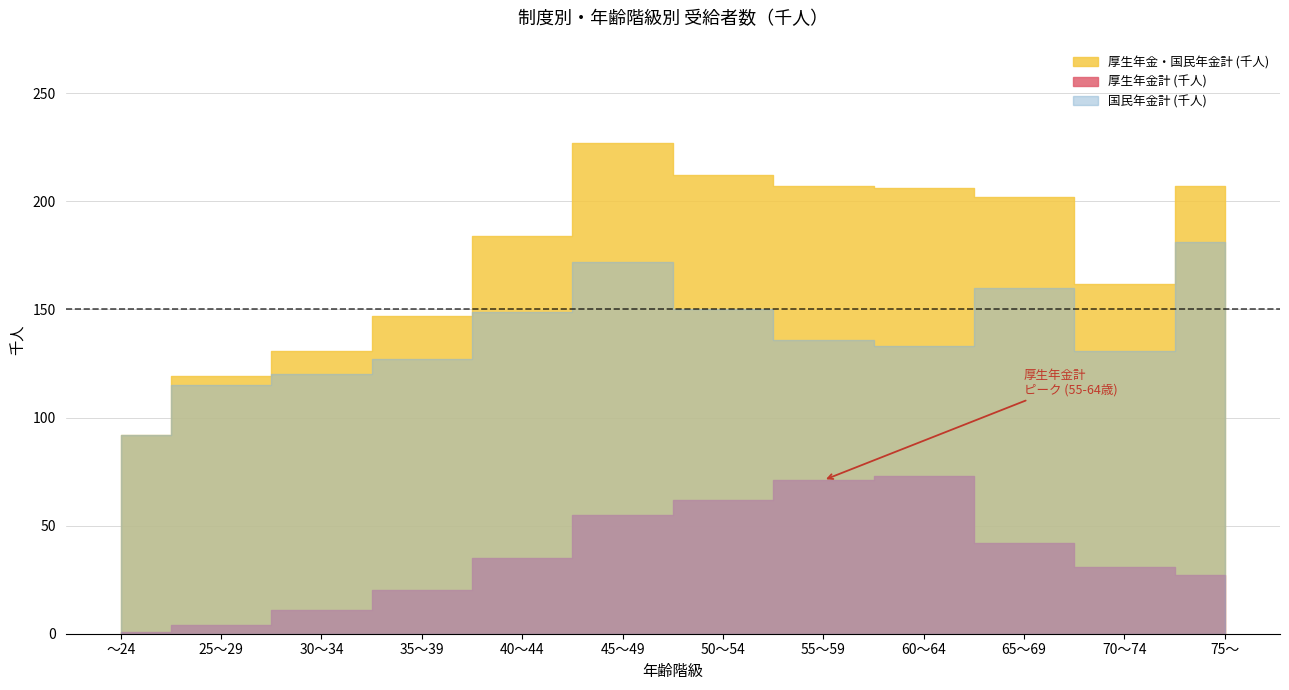

Does the chart have visible grid lines?

Yes